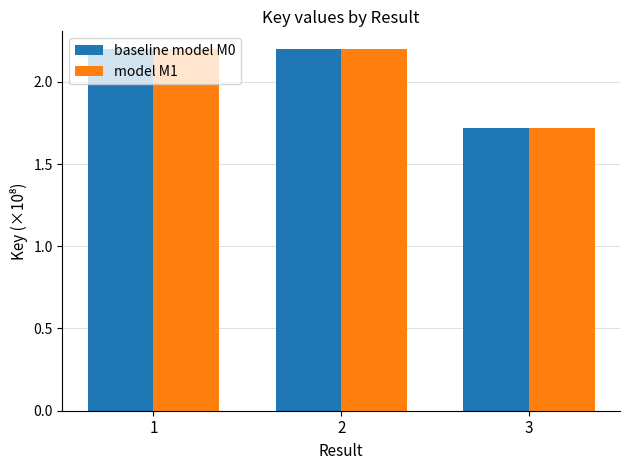

What is the greatest value displayed?

2.2